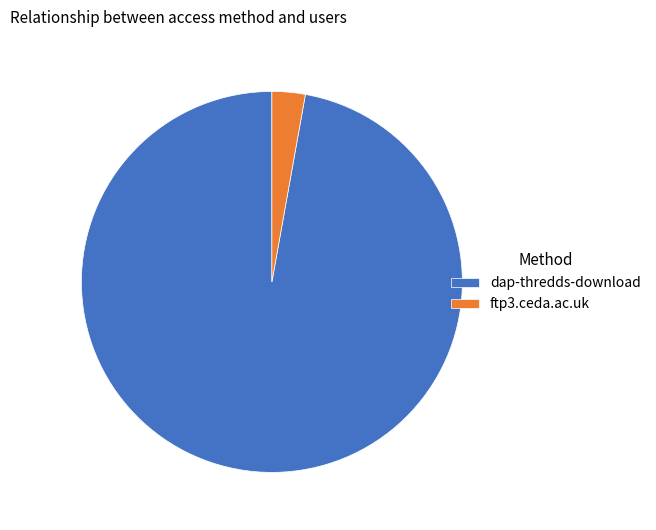

Combined, do ftp3.ceda.ac.uk and dap-thredds-download account for over 50%?

Yes